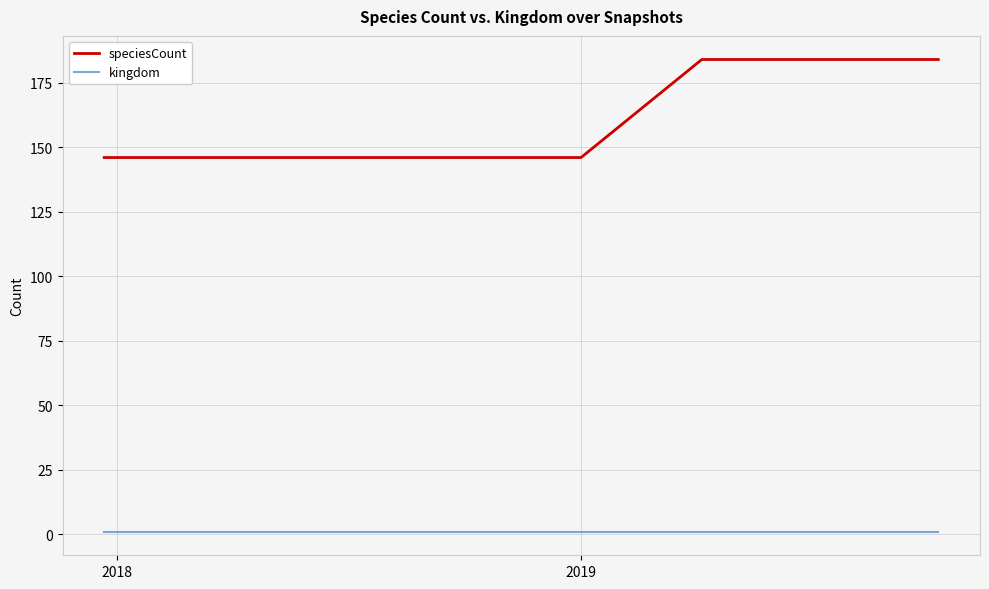

Which series has the widest spread of values?

speciesCount